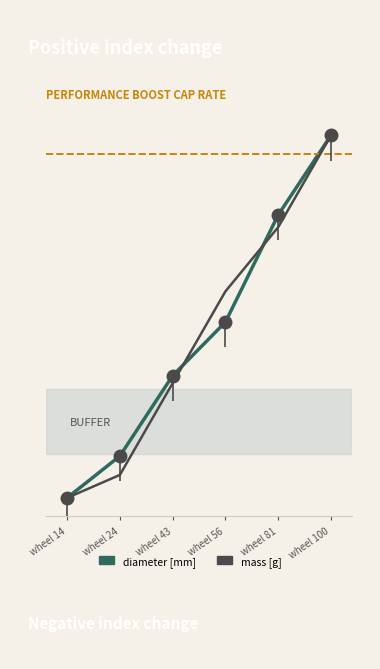

How many data points in mass [g] are above 0?

5